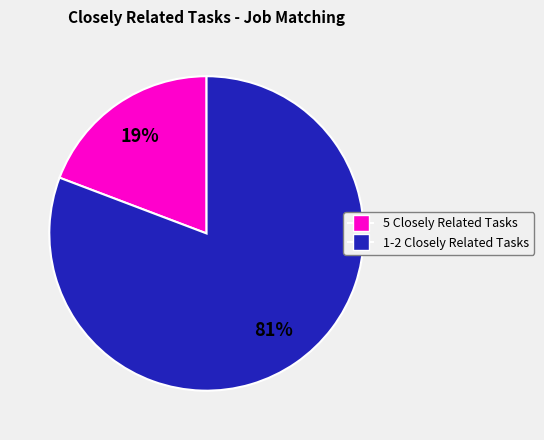

Is there a majority slice in this chart?

Yes